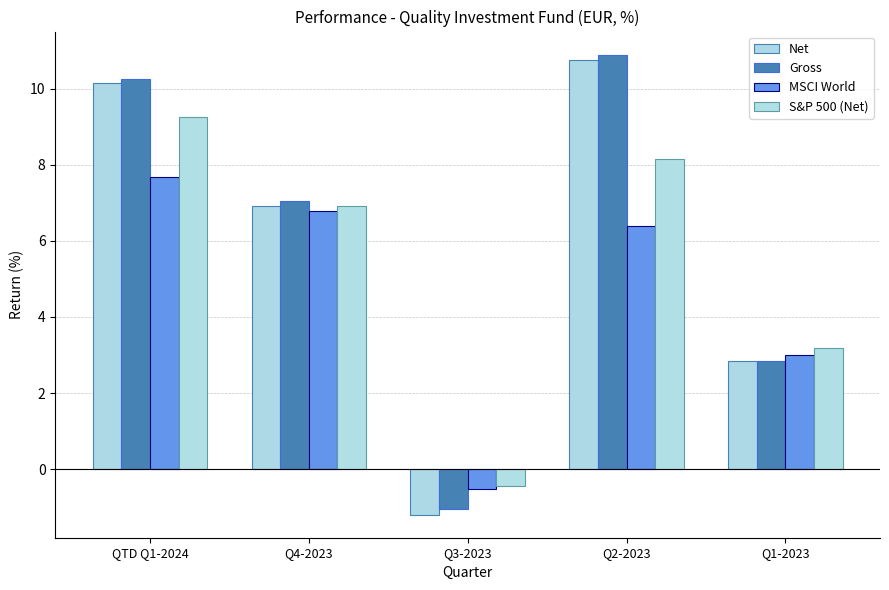

Reading left to right, list all the values displayed in this chart.

Net: 10.2	6.9	-1.2	10.8	2.8
Gross: 10.2	7.1	-1.1	10.9	2.8
MSCI World: 7.7	6.8	-0.5	6.4	3.0
S&P 500 (Net): 9.3	6.9	-0.4	8.2	3.2